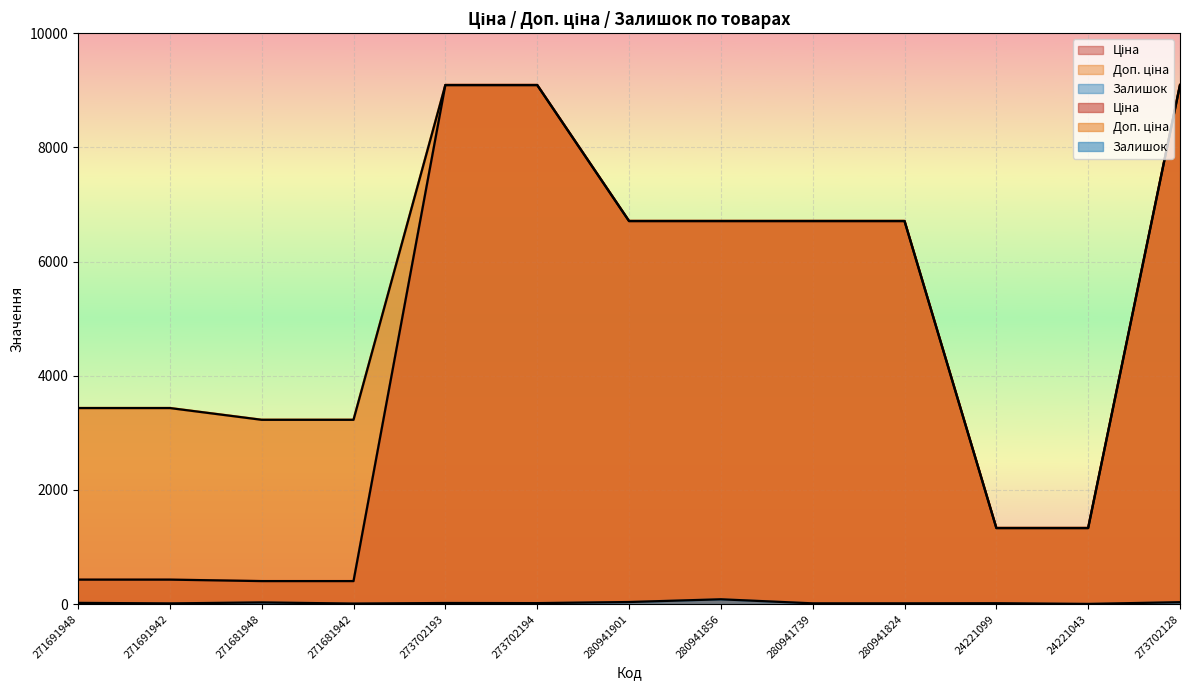

How many data points in Залишок are less than 18?

6